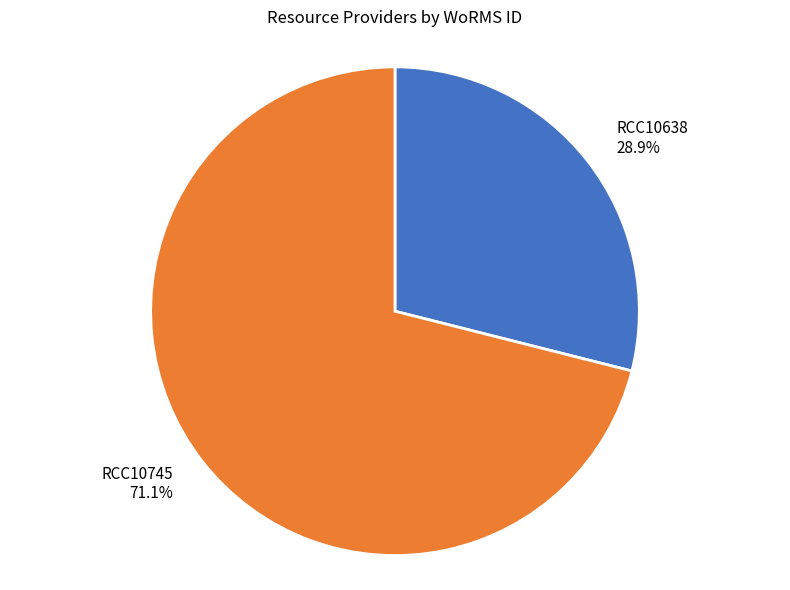

How many slices are in this pie chart?

2